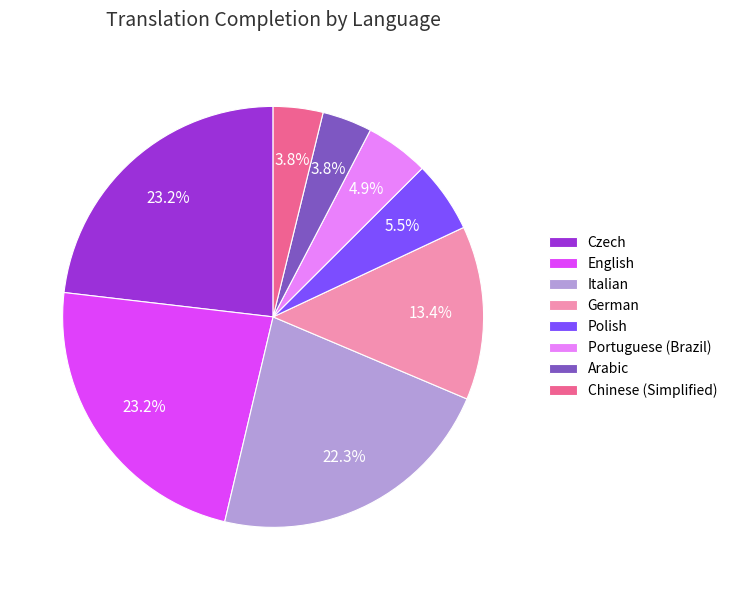

To the nearest percent, what is the average slice percentage?

12%